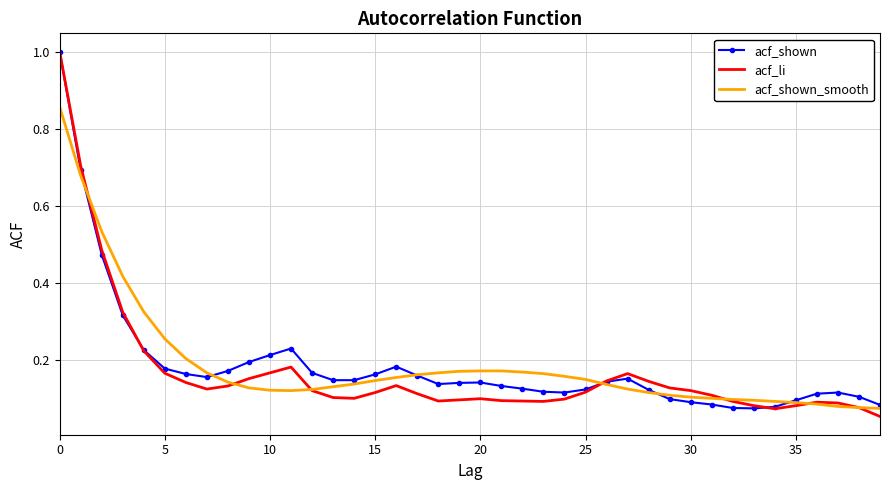

What is the maximum value shown in the chart?

1.0